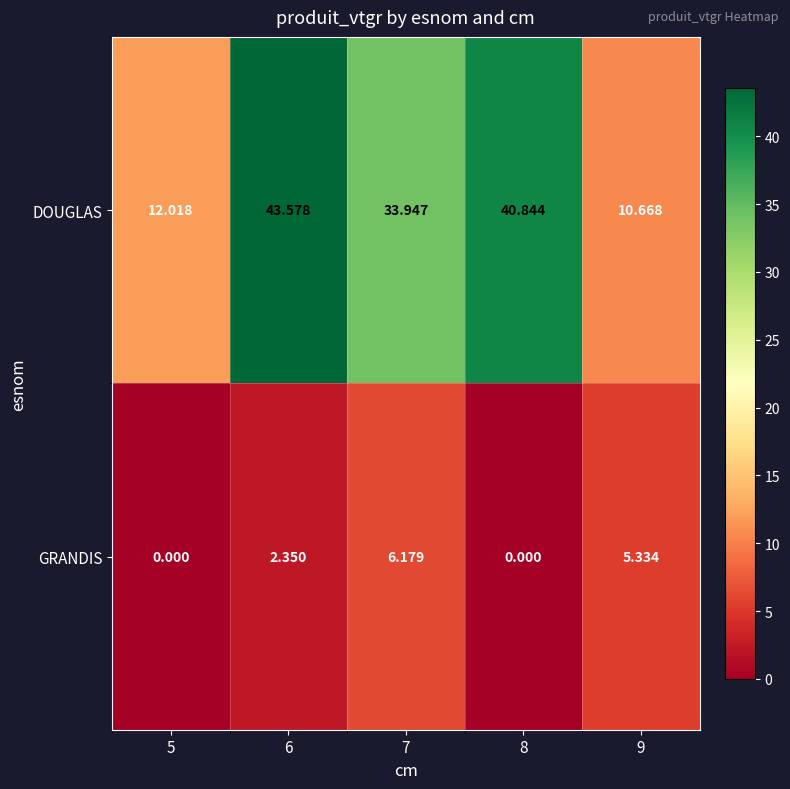

Which series changed the most between 5 and 7?

DOUGLAS